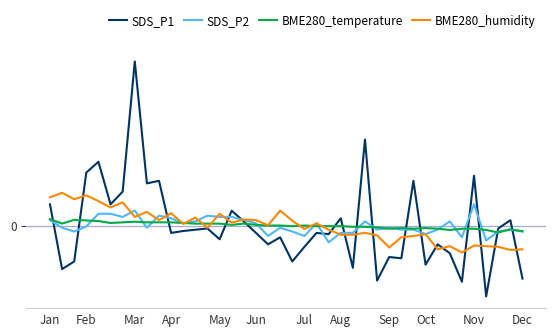

What are all the series names shown in the legend?

SDS_P1, SDS_P2, BME280_temperature, BME280_humidity